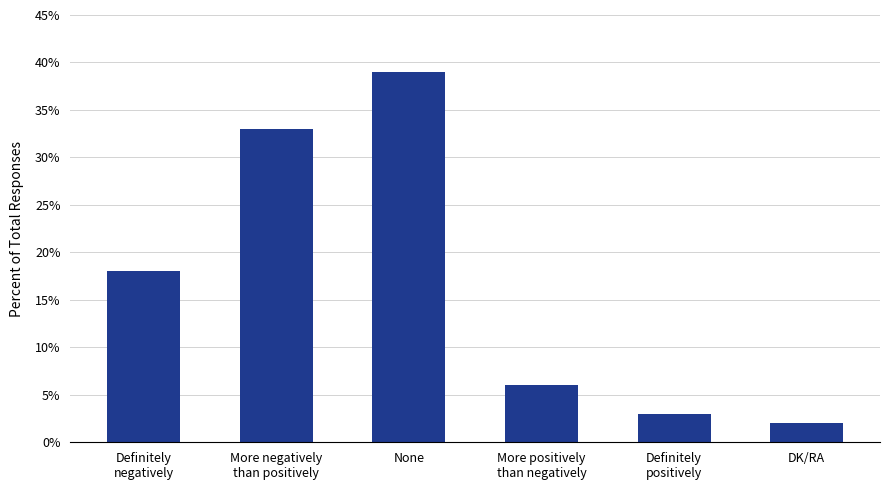

Which category has the highest value across all series?

None